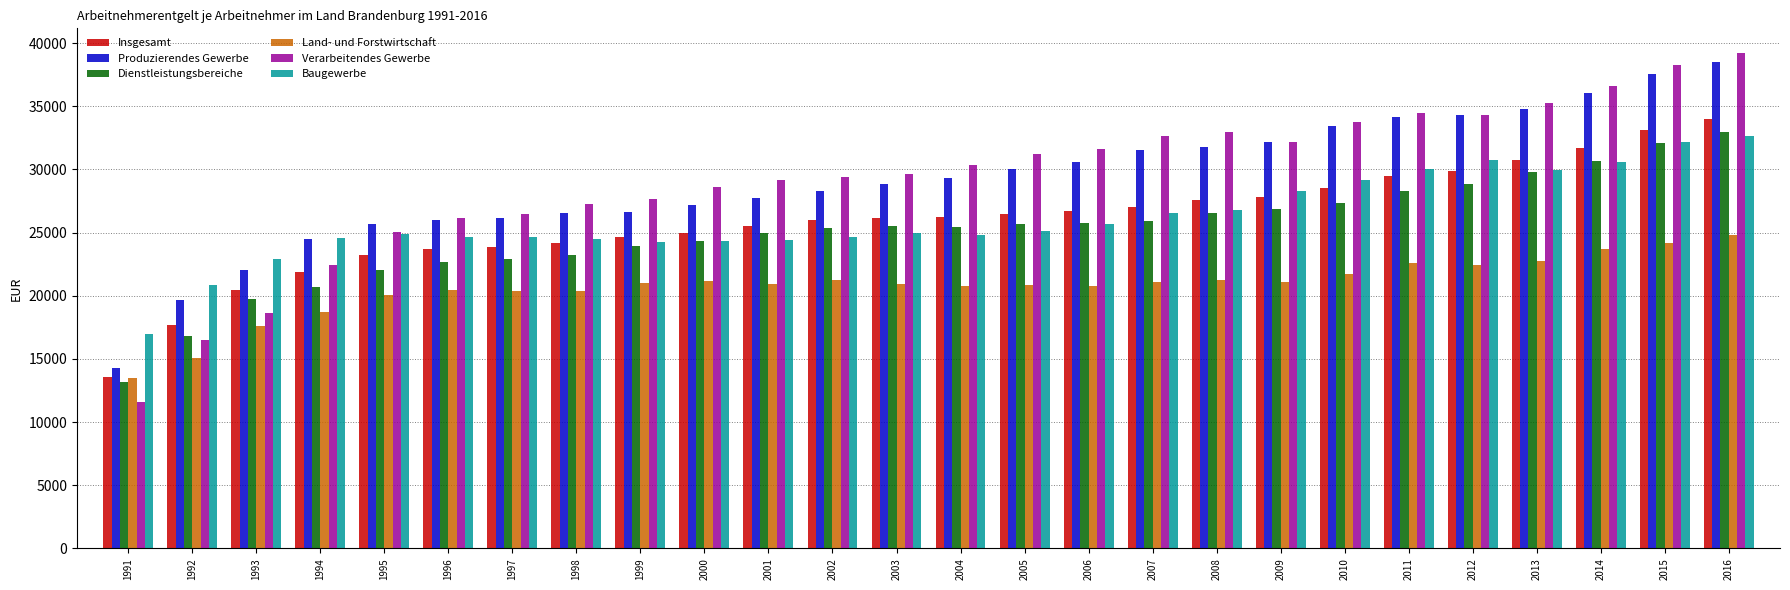

What is the average value of the Verarbeitendes Gewerbe series?

29282